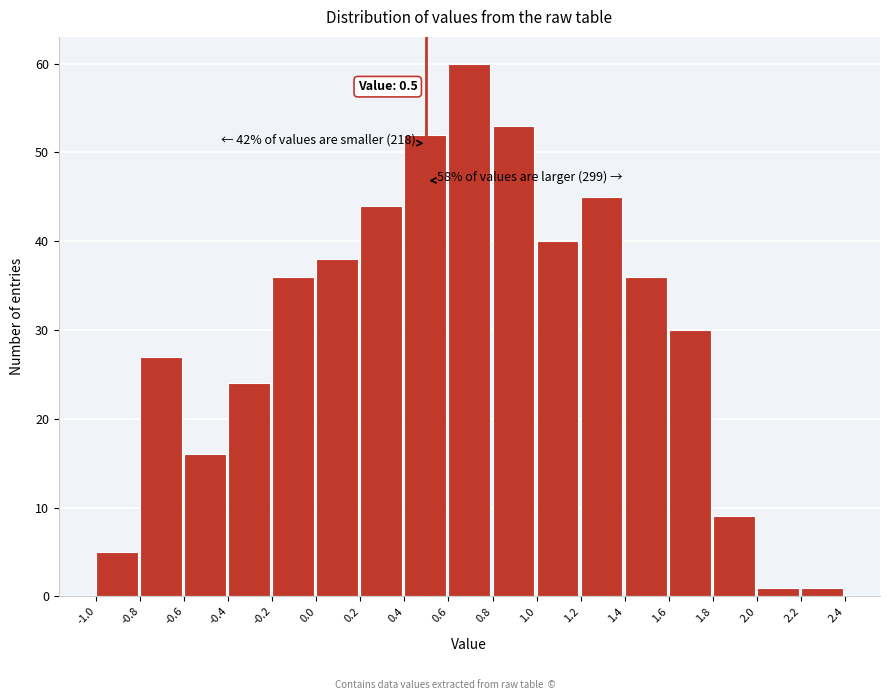

Over which range of the x-axis is the bar tallest?

0.6 to 0.8